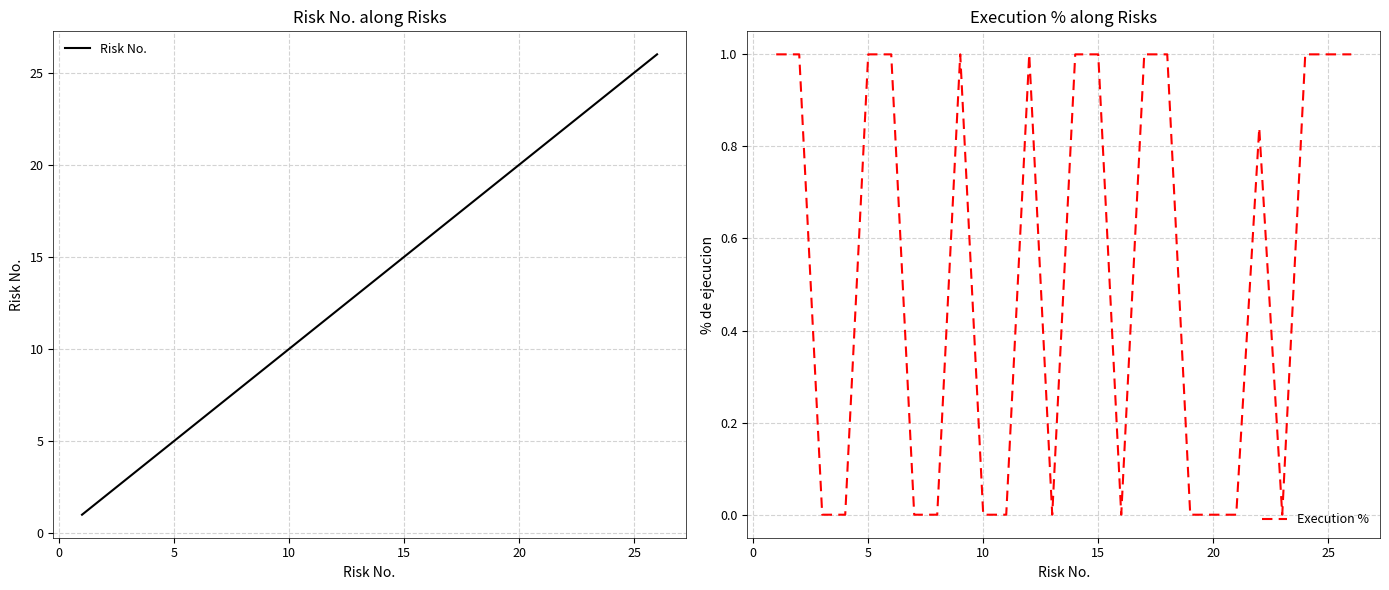

What is the maximum value for Execution %?

1.0